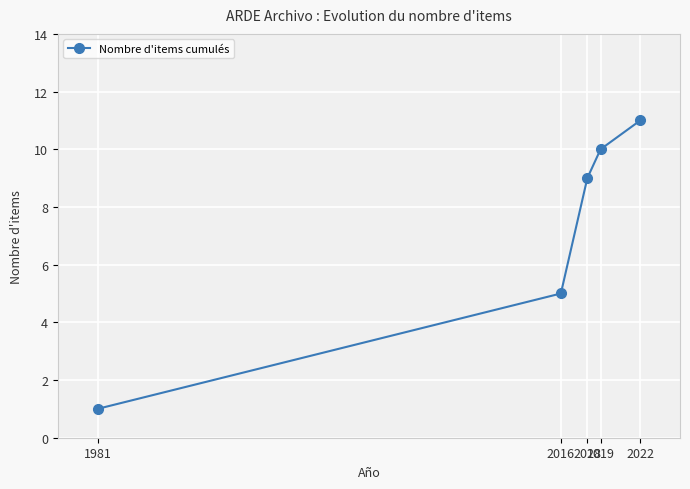

Reading left to right, transcribe all the data shown in this chart.

1	5	9	10	11